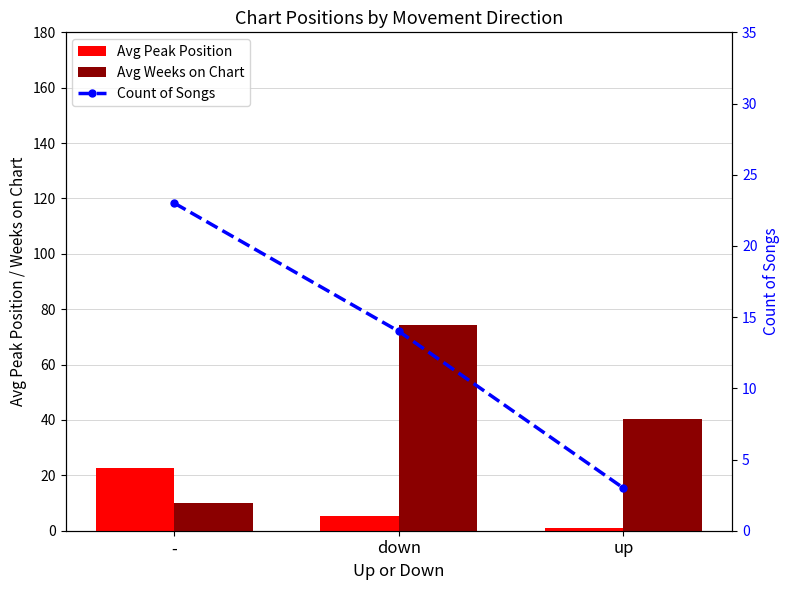

At which category is the sum across all series the highest?

down